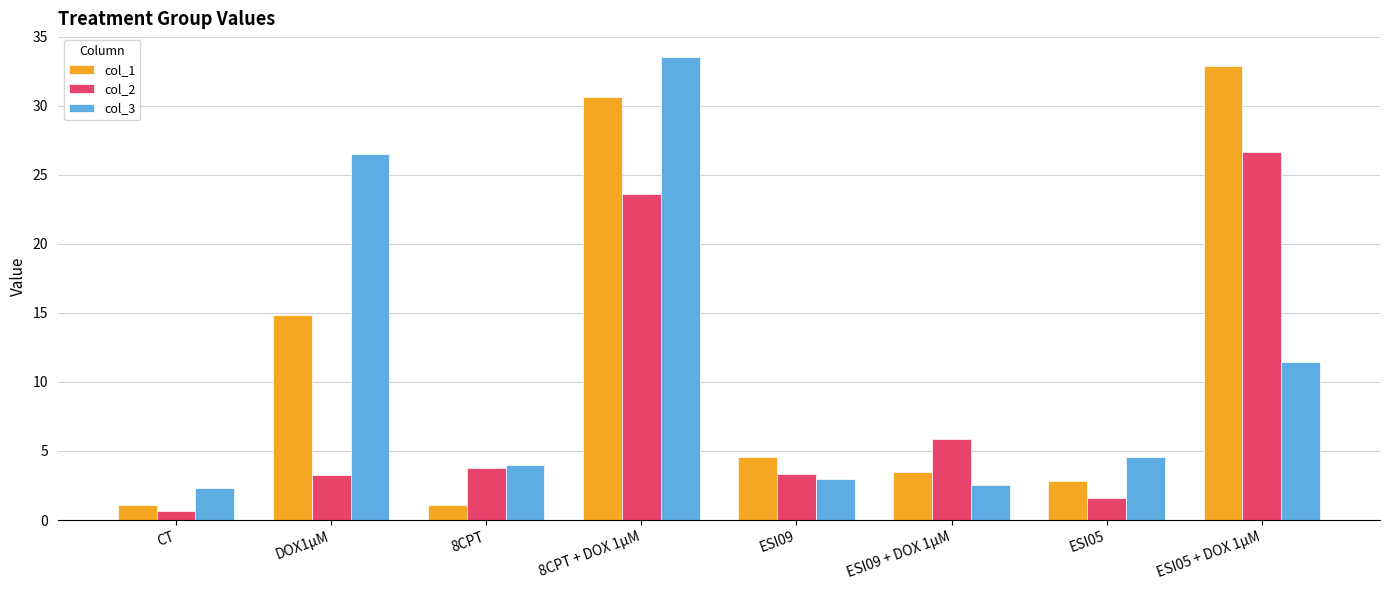

What is the highest value of the col_2 series?

26.6